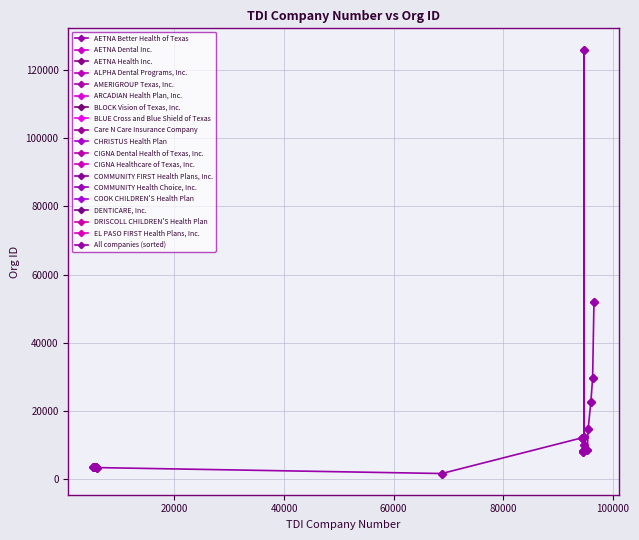

True or false: the data shows 811 at 80000.

False